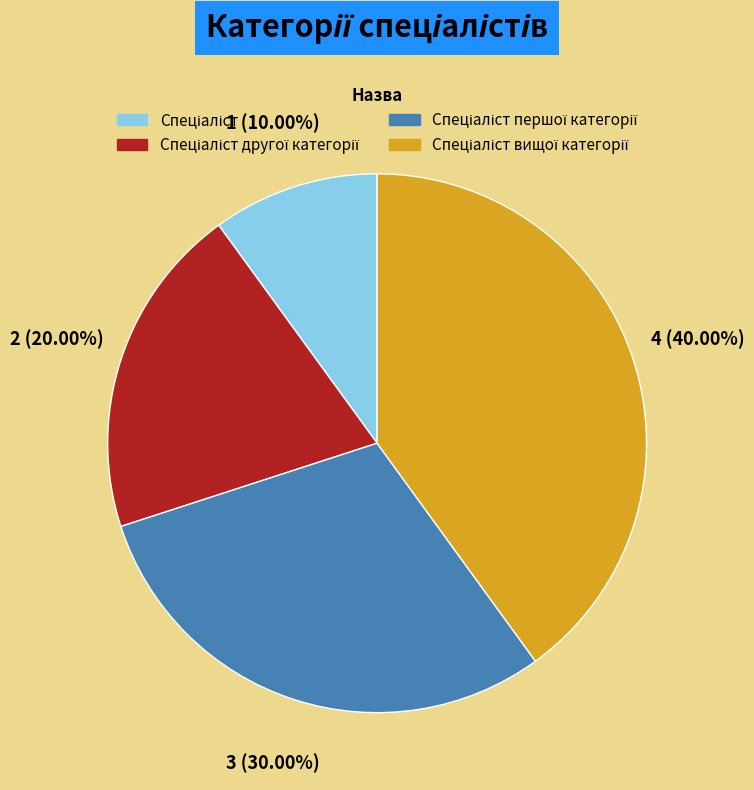

How many segments does this pie chart have?

4